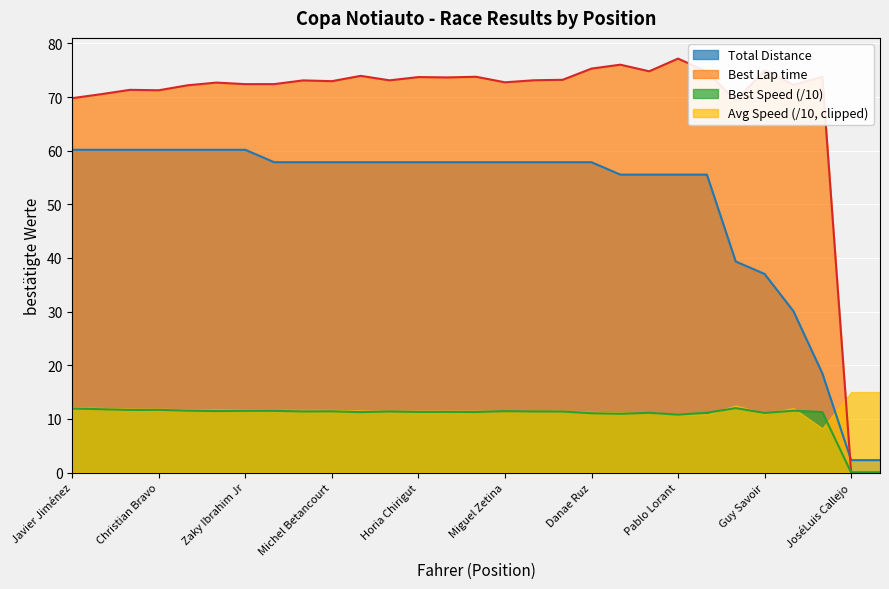

What is the value of the Total Laps point at the 14th from the left?

57.9